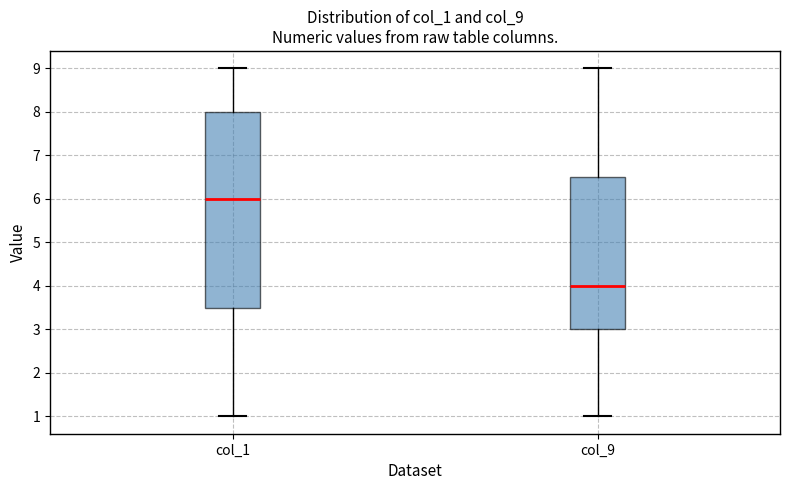

Reading left to right, read every box against the y-axis: the position of its median line, the range the box covers, and the ends of its whiskers. The values are not printed on the chart, so give them approximately, as read against the axis.

col_1: median 6.0, box 3.5 to 8.0, whiskers 1.0 to 9.0
col_9: median 4.0, box 3.0 to 6.5, whiskers 1.0 to 9.0